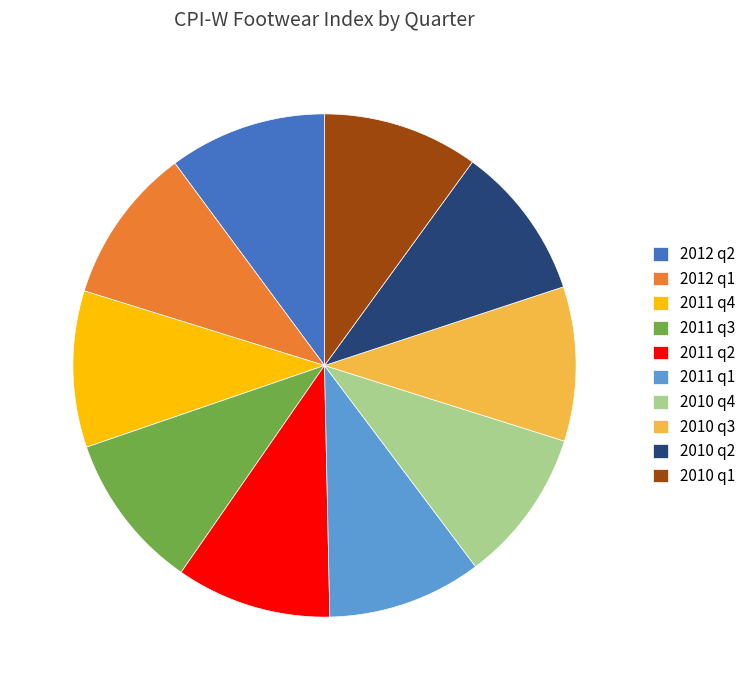

Does 2010 q3 represent more than half of the total?

No